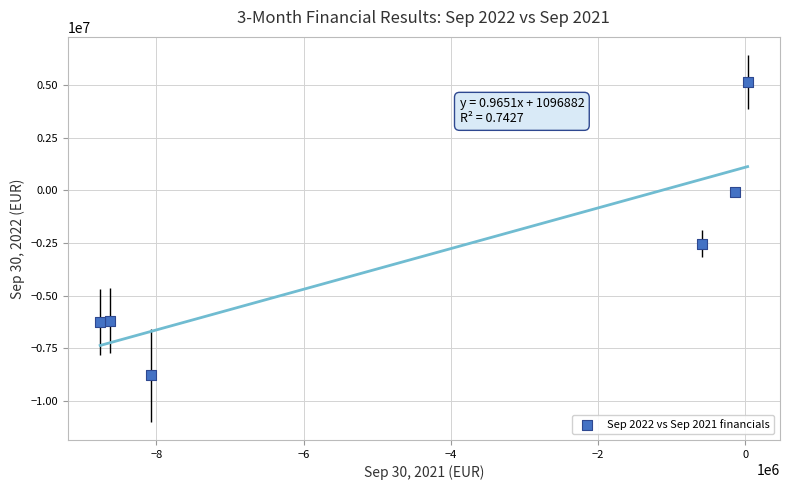

What is the range of Y values (max minus min)?

13905000